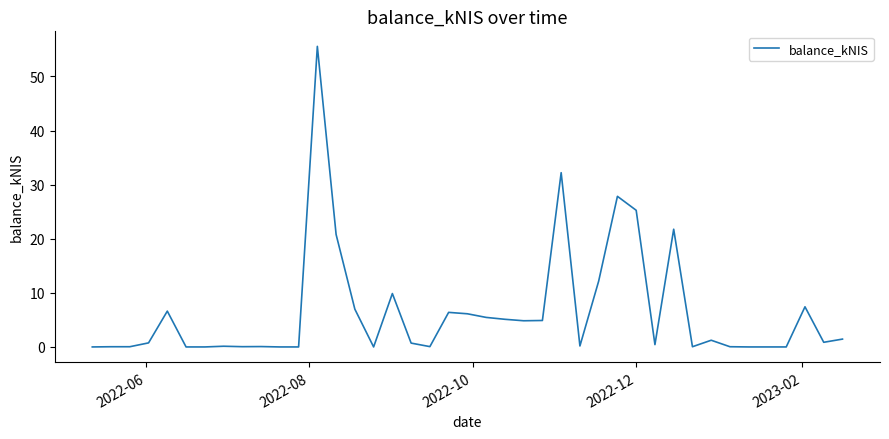

What is the greatest value displayed?

55.6